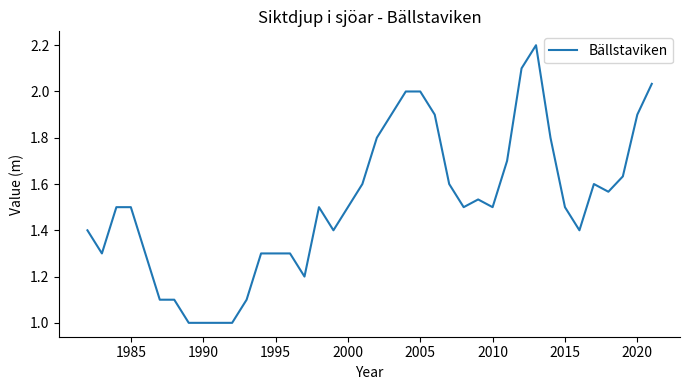

What is the difference between the maximum and minimum values?

1.2